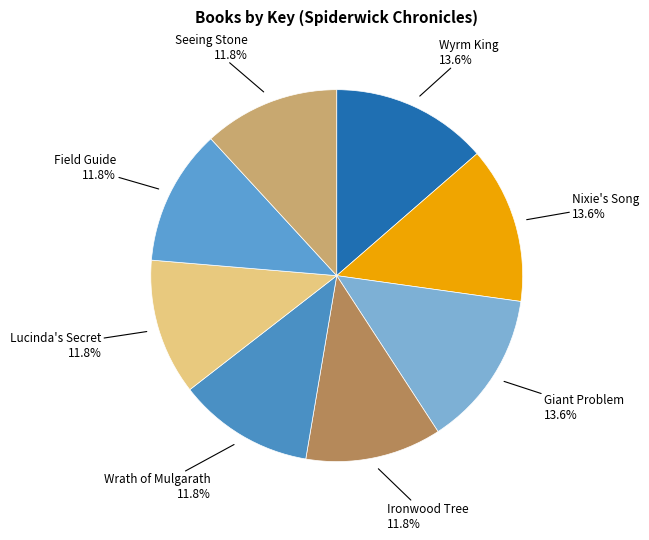

To the nearest percent, what is the difference between the largest and smallest slice percentages?

2%